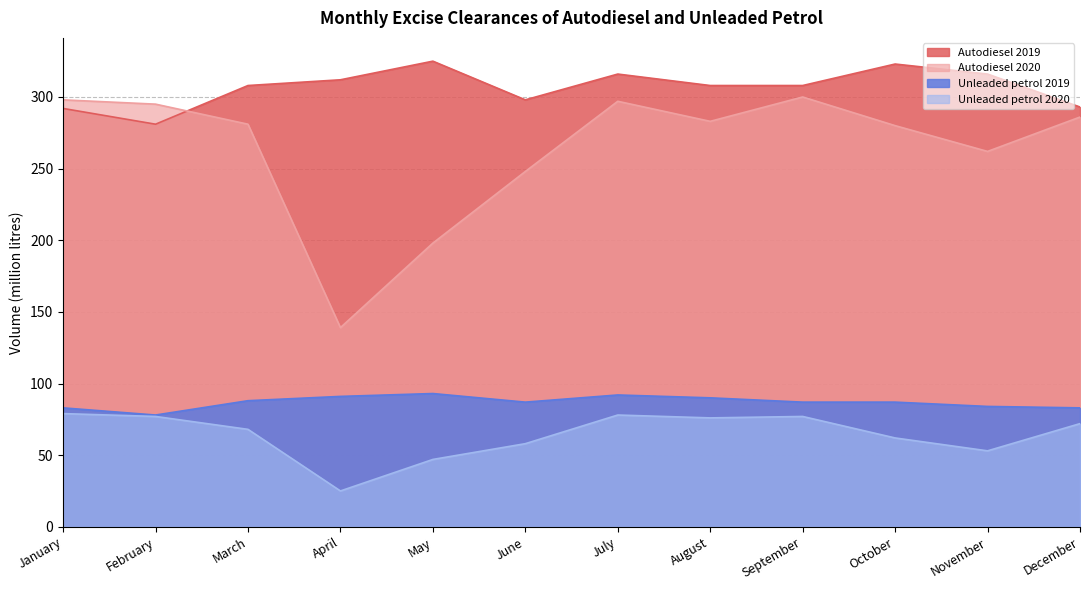

List the labels in order of Autodiesel 2020 value, smallest first.

April, May, June, November, October, March, August, December, February, July, January, September